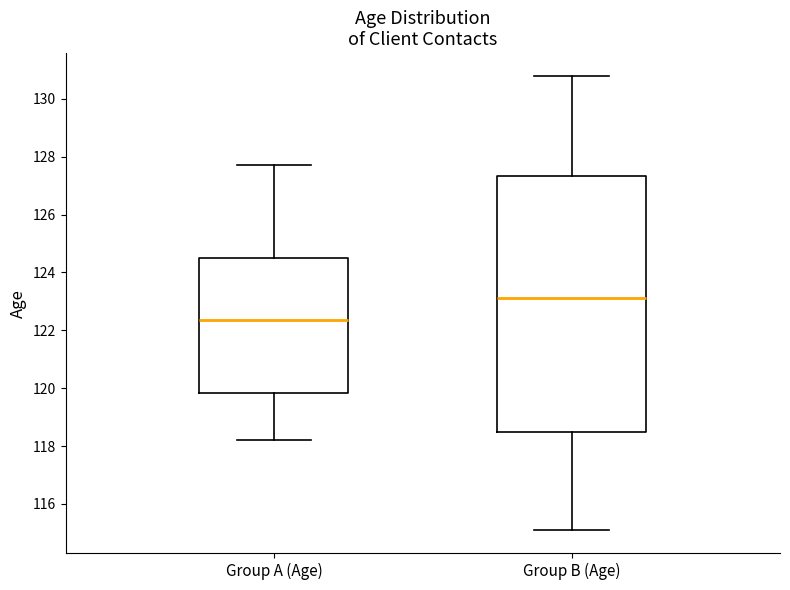

Which box has the highest median line?

Group B (Age)